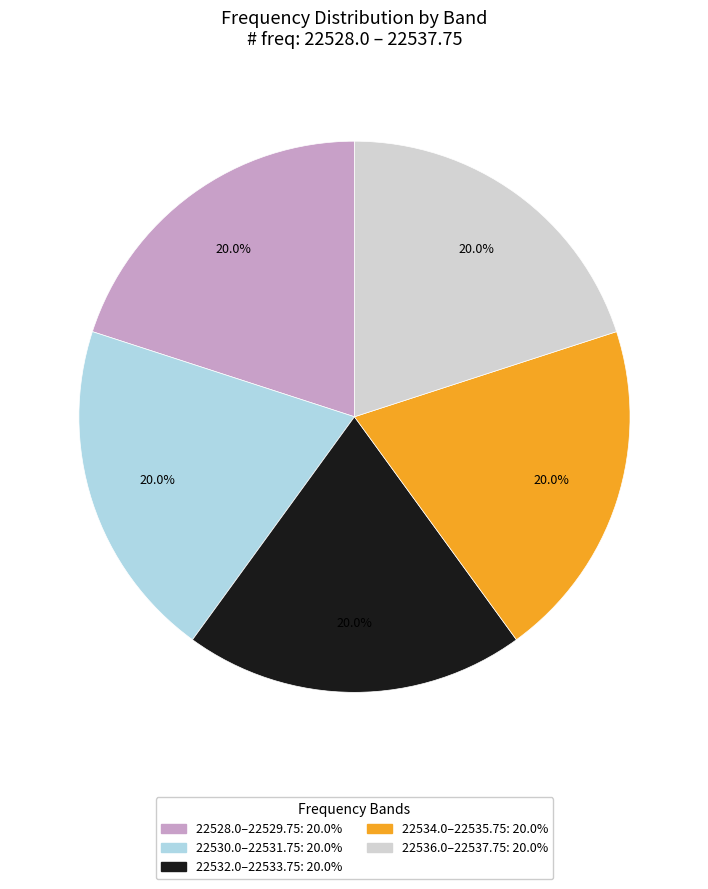

Does any single category account for the majority?

No